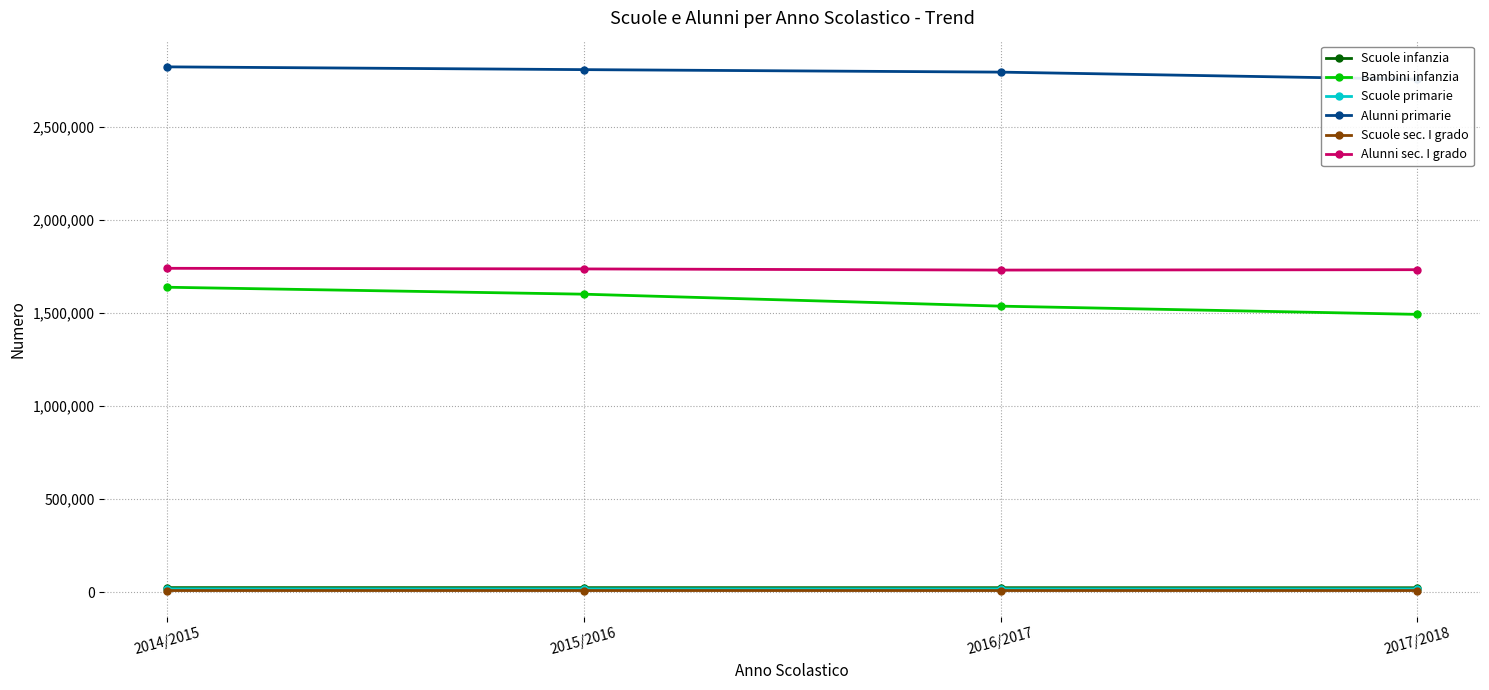

What is the total value across all series at 2014/2015?

6245627